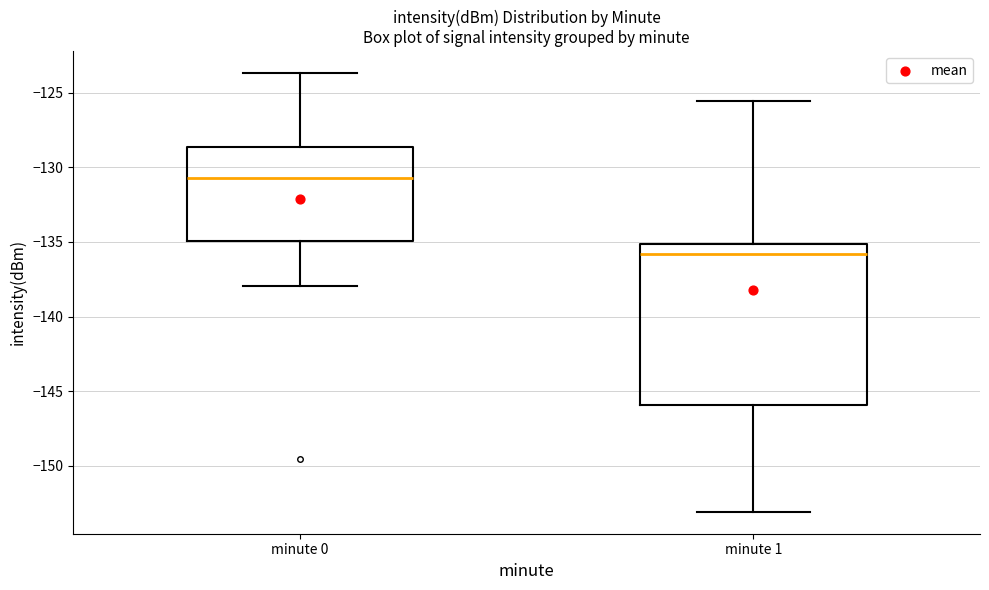

Where does the lower whisker of the box for minute 1 end on the y-axis? The values are not printed on the chart, so give them approximately, as read against the axis.

-153.0